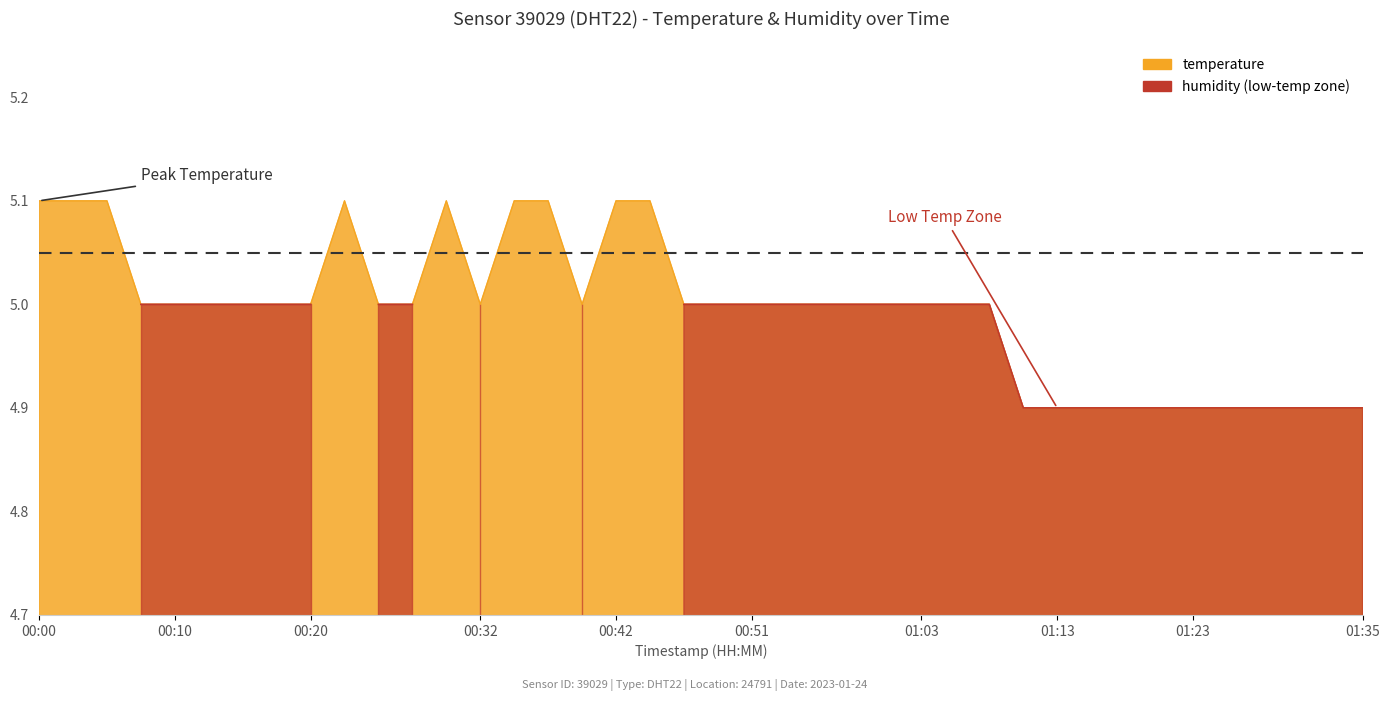

How many values are between 4 and 5?

31